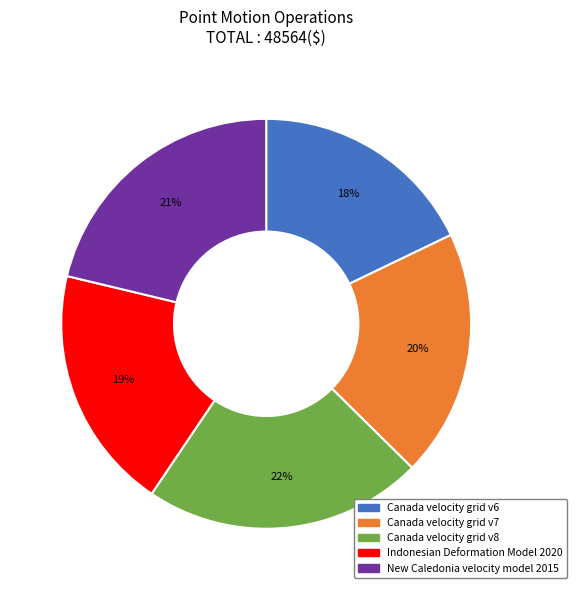

Combined, do New Caledonia velocity model 2015 and Canada velocity grid v7 account for over 50%?

No